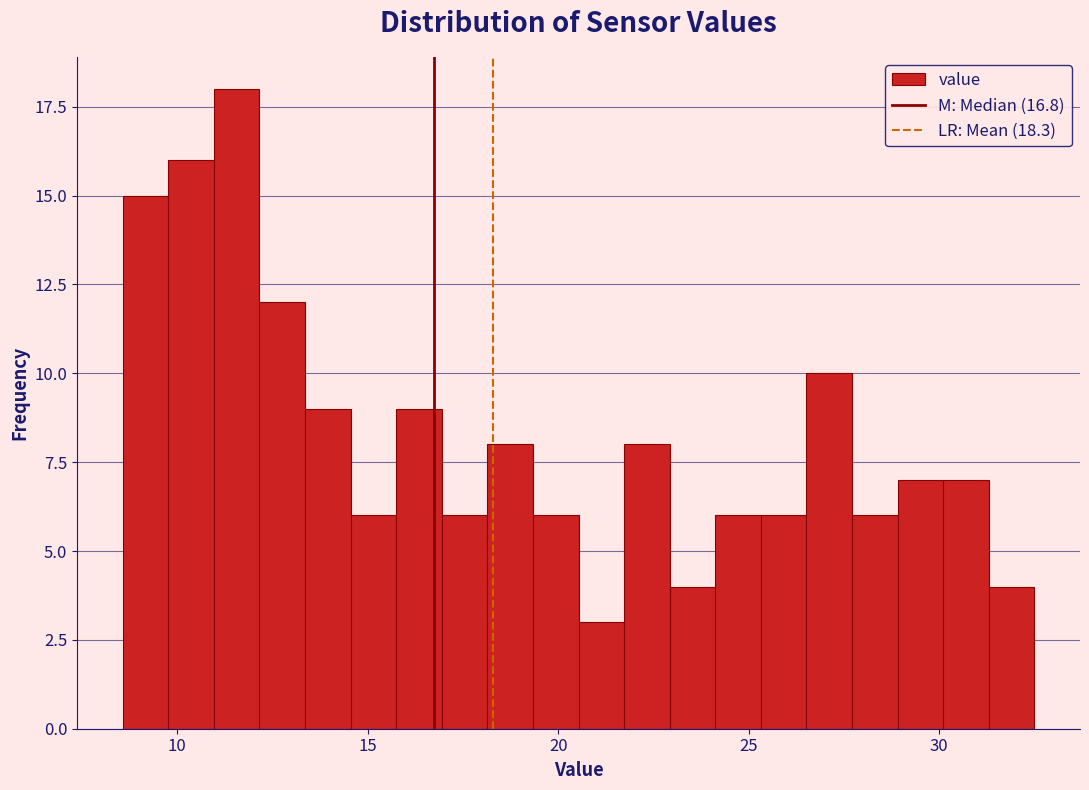

Around what value on the x-axis is the tallest bar? Give the approximate position of its centre, as read against the axis.

11.5